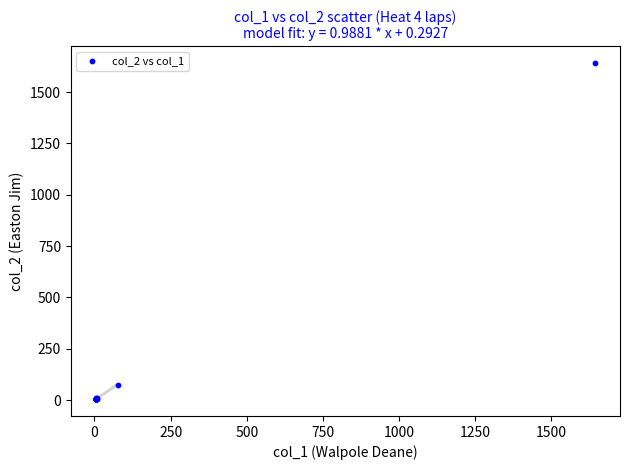

What Y value in the scatter plot is closest to 822?

75.3